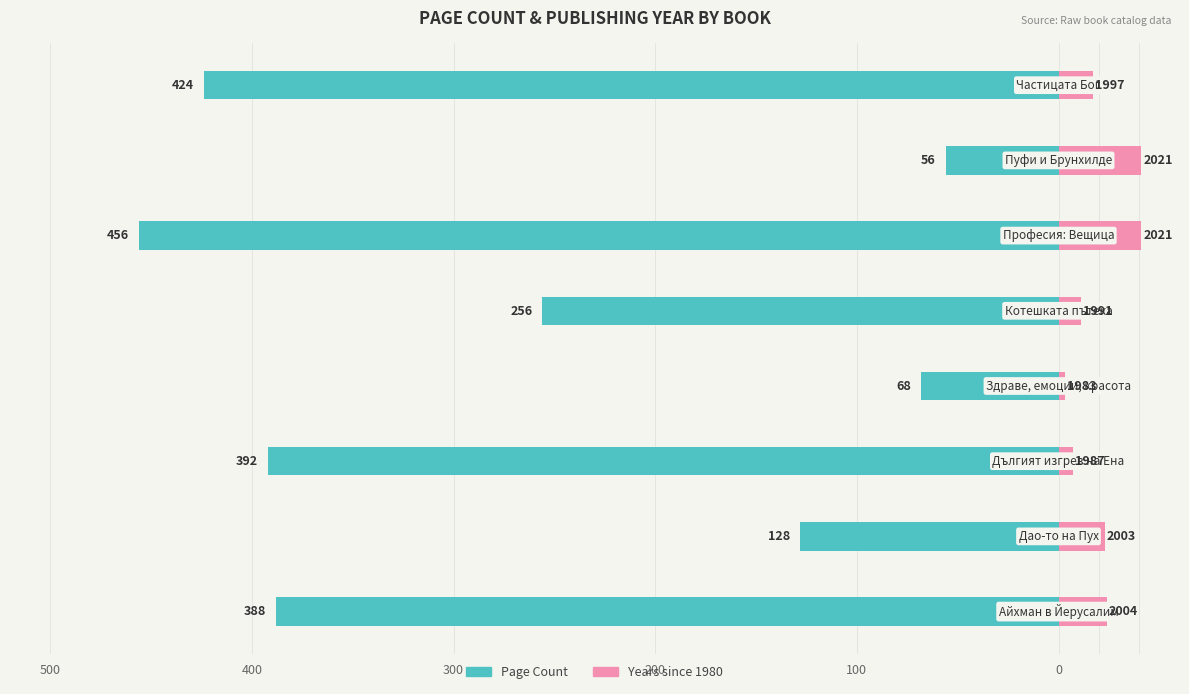

Rank the series by their maximum value, from highest to lowest.

Years since 1980, Page Count